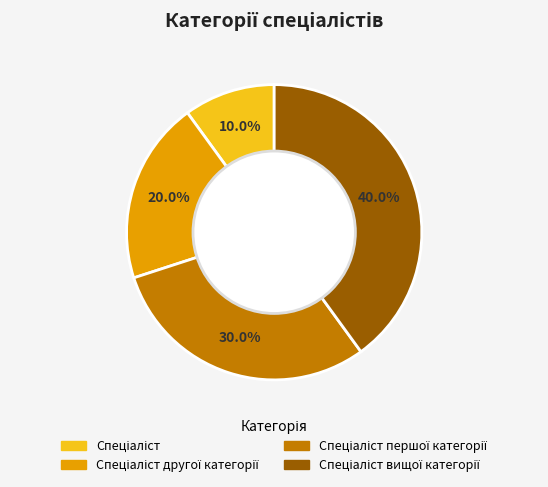

Is there any slice that represents more than half of the pie?

No